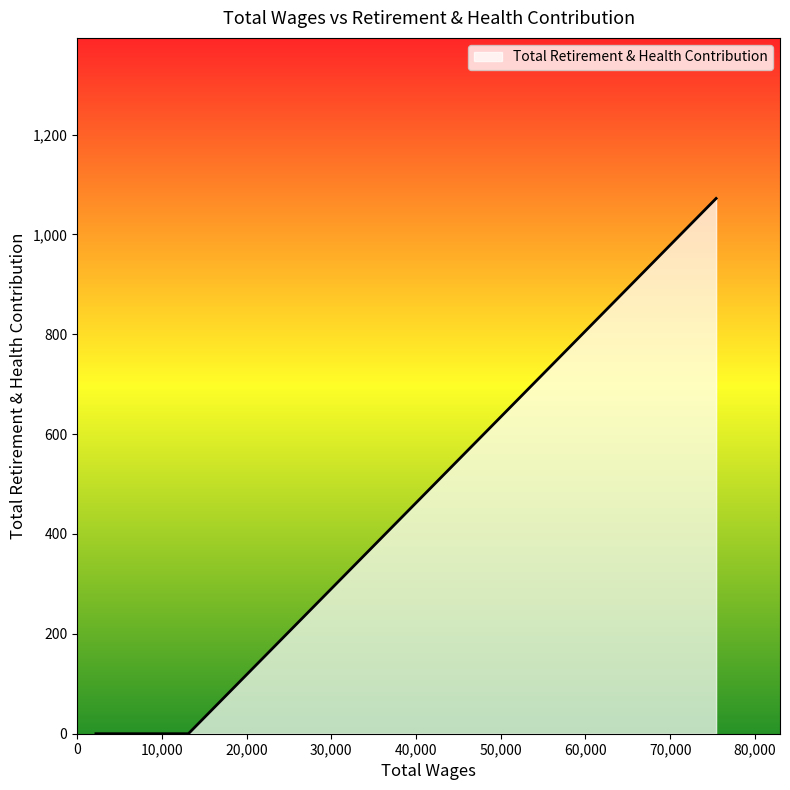

What is the maximum value shown in the chart?

1072